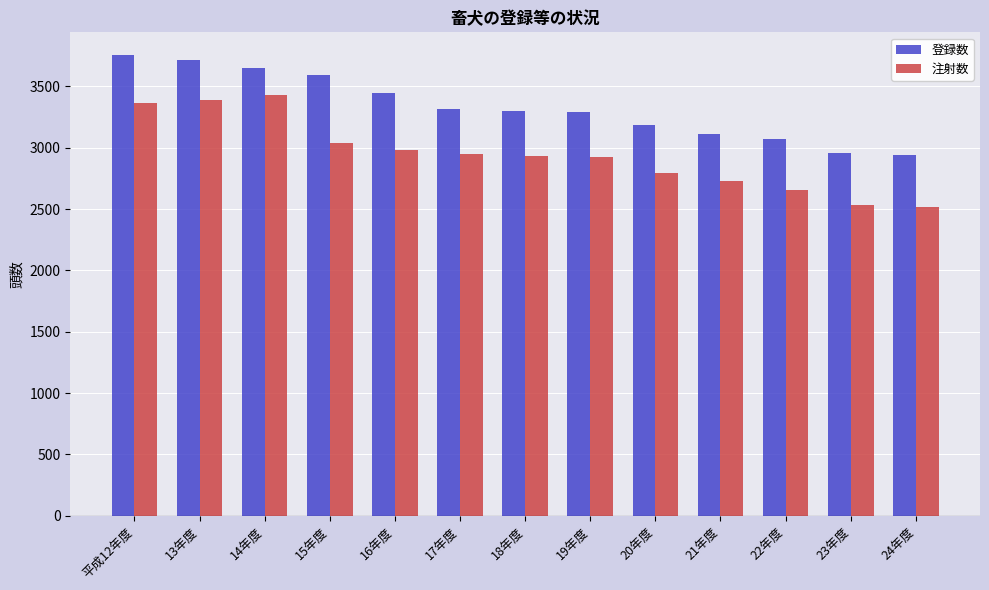

Which series has the largest total across all categories?

登録数